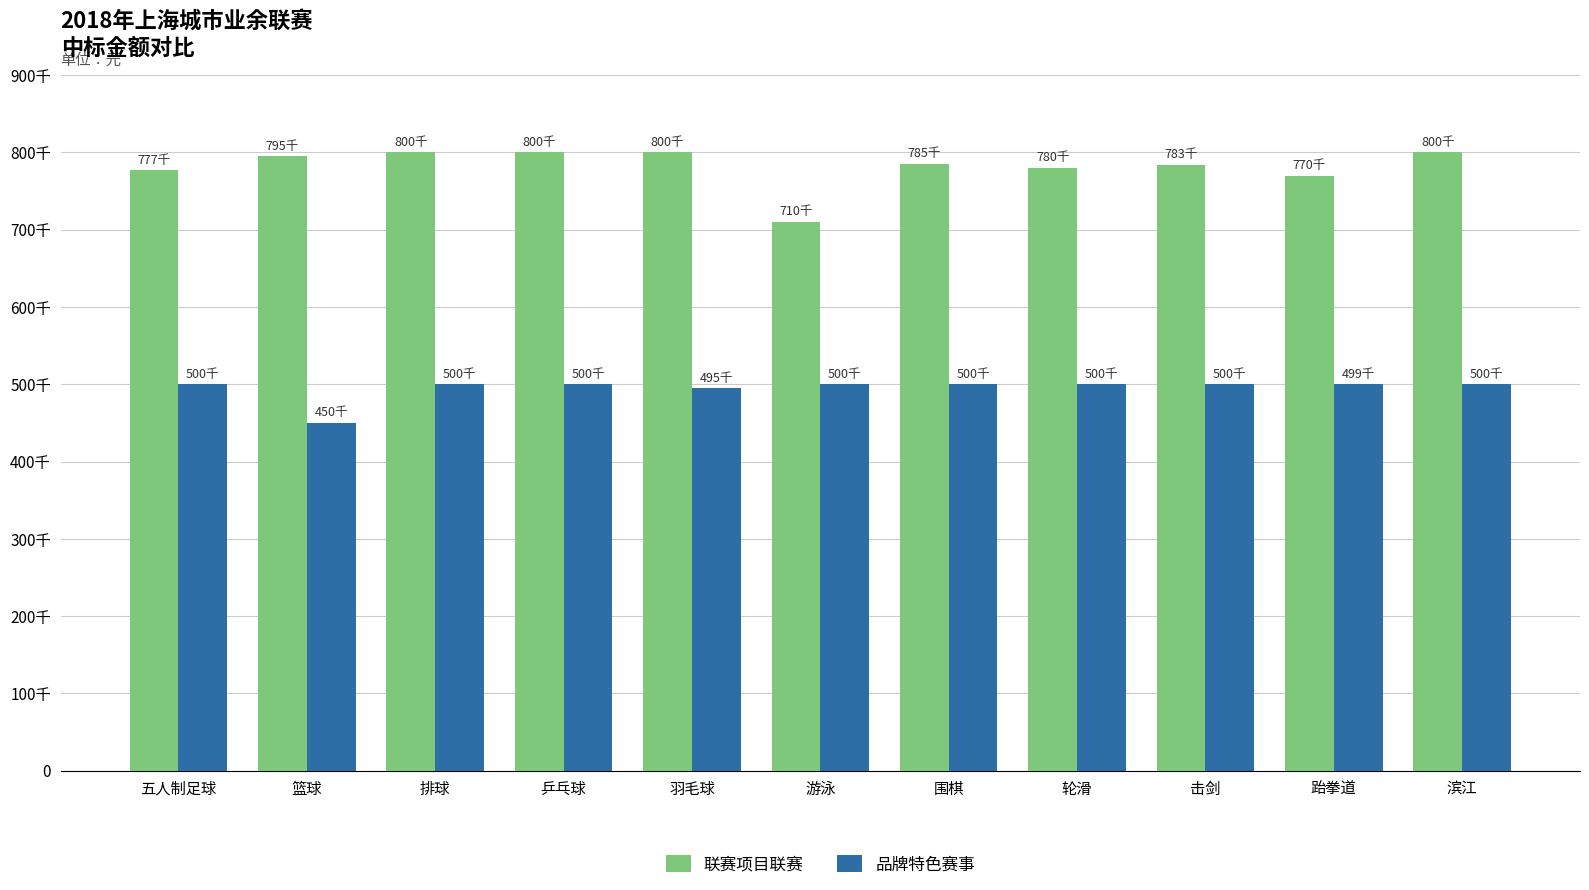

What is the value of the 联赛项目联赛 bar at the 4th from the left?

800000